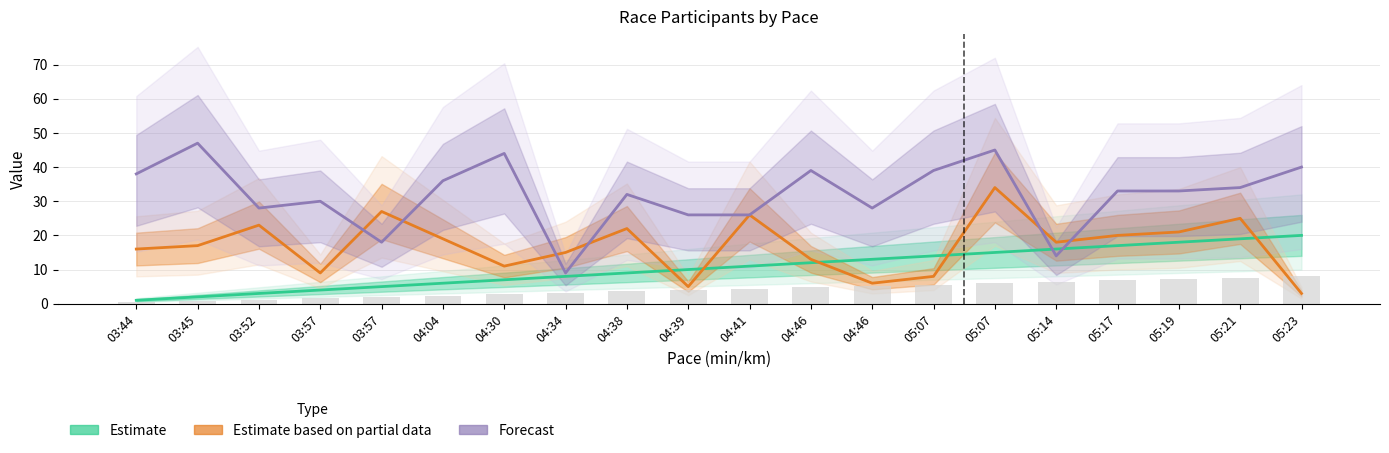

Between 03:57 and 04:41, which is larger?

04:41